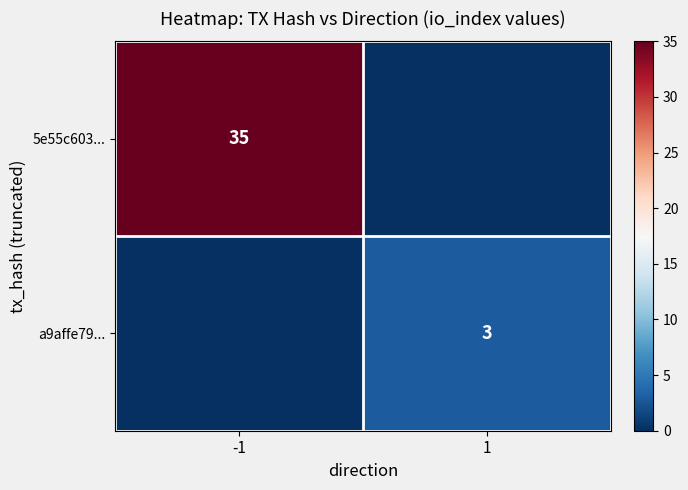

Is it true that a9affe79... equals 1 at 1?

False